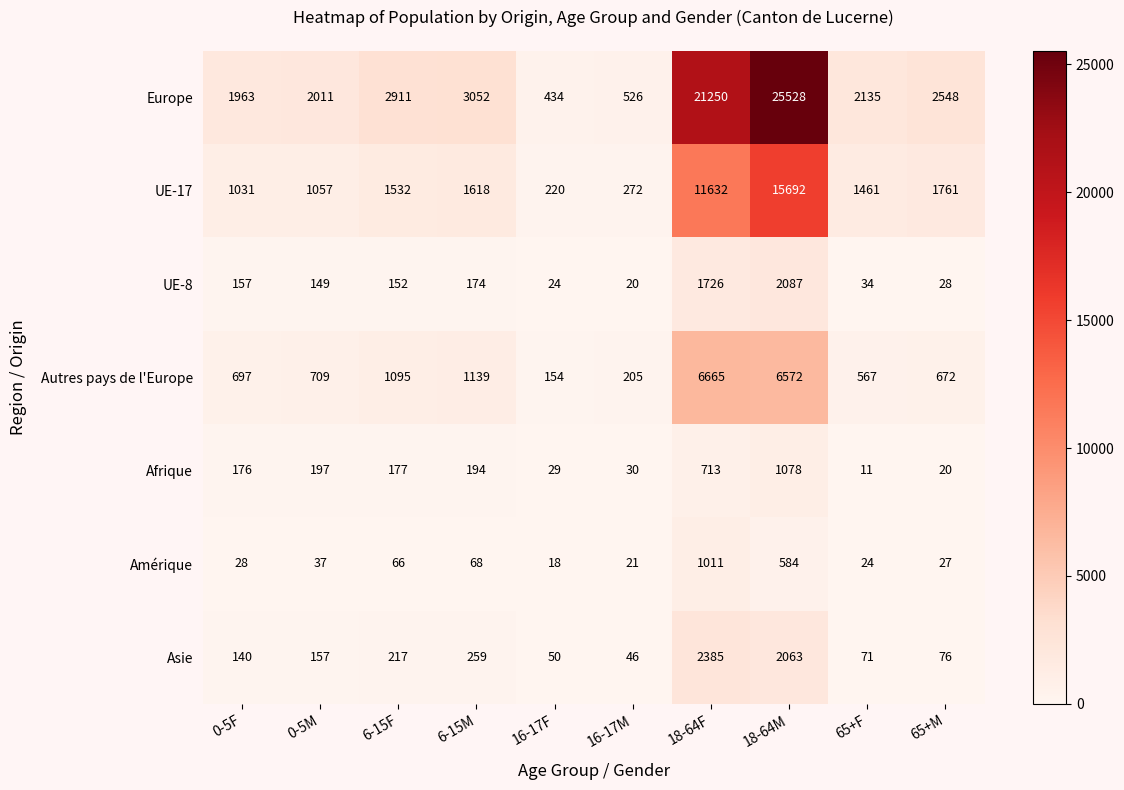

How many categories are shown in the chart?

10